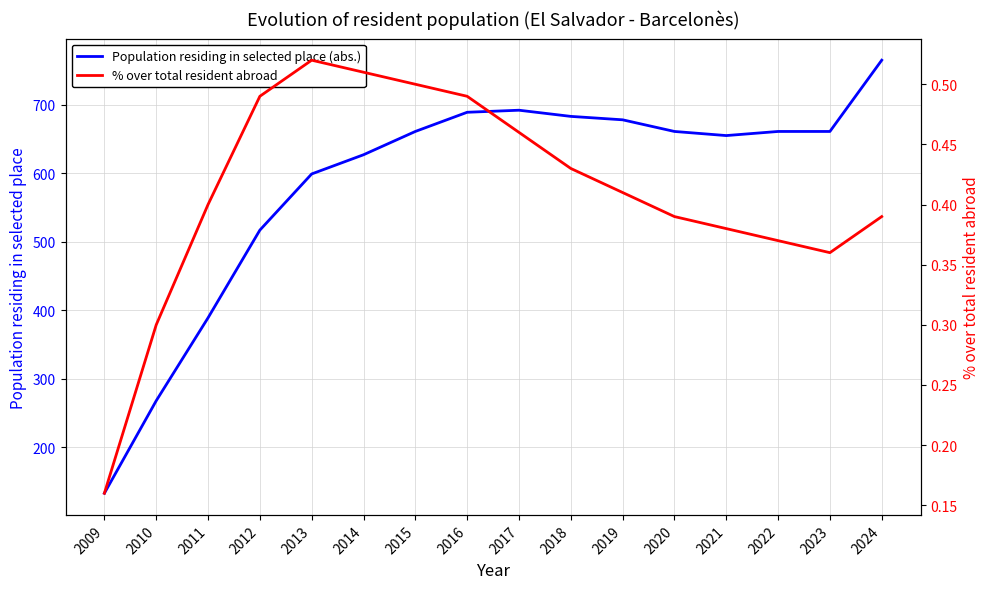

What is the value of the % over total resident abroad point at the 12th from the left?

0.4